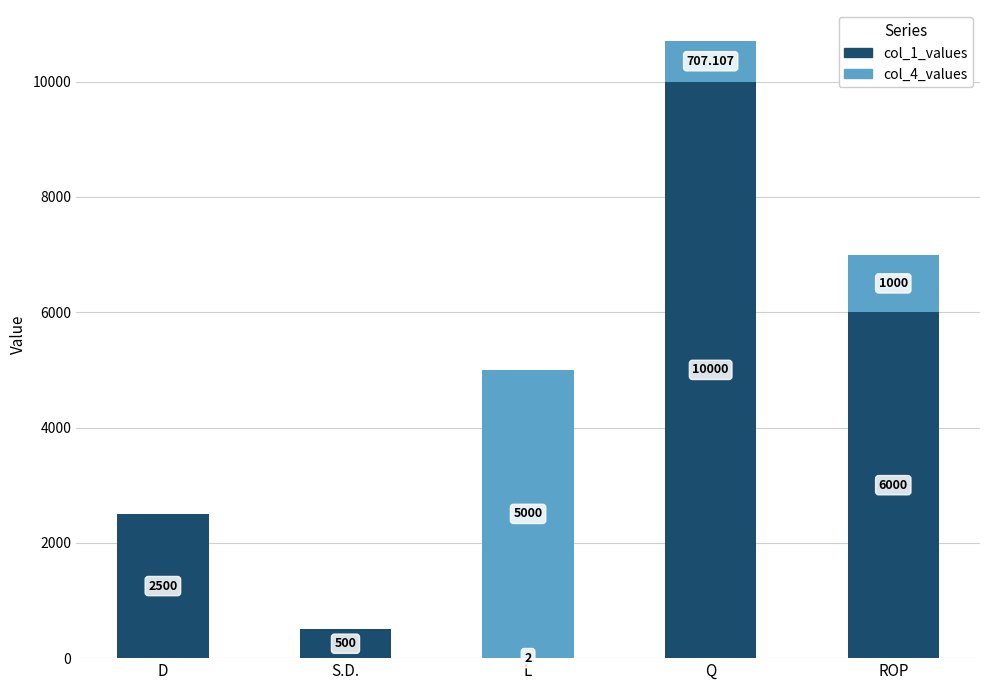

At which category is the sum across all series the highest?

Q